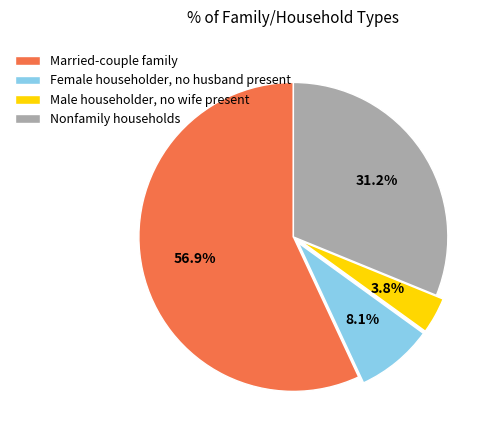

What is the ratio of the value at Female householder, no husband present to the value at Male householder, no wife present?

2.1